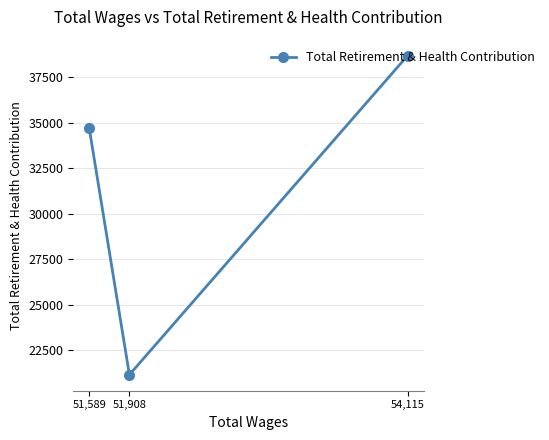

What is the average value?

31525